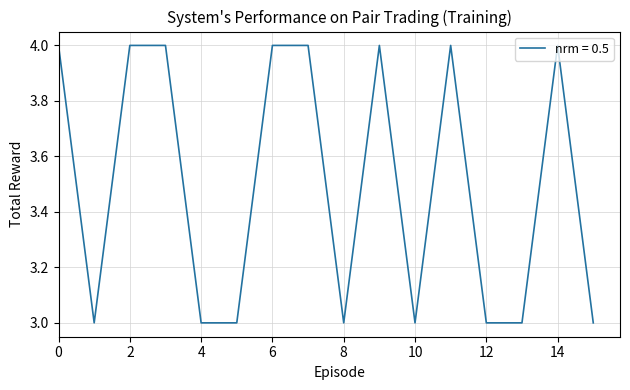

What is the greatest value displayed?

4